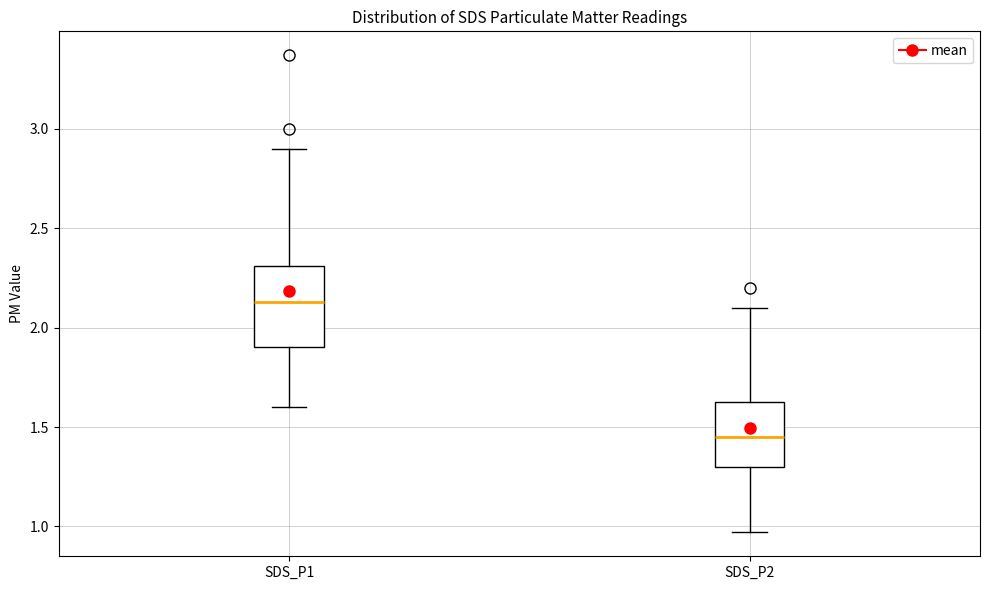

Reading left to right, read every box against the y-axis: the position of its median line, the range the box covers, and the ends of its whiskers. The values are not printed on the chart, so give them approximately, as read against the axis.

SDS_P1: median 2.15, box 1.90 to 2.30, whiskers 1.60 to 2.90
SDS_P2: median 1.45, box 1.30 to 1.65, whiskers 0.95 to 2.10